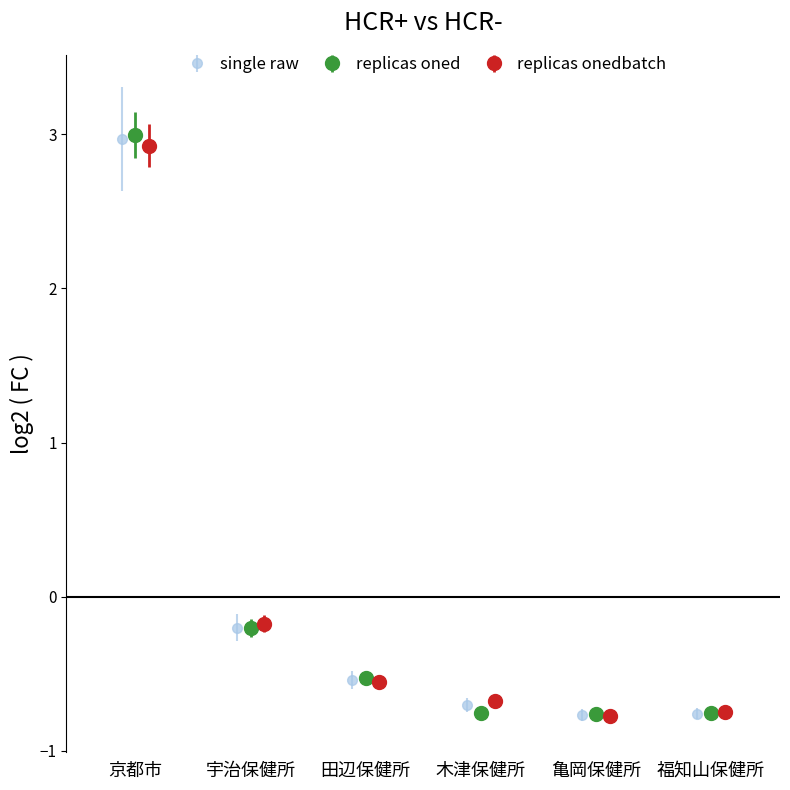

True or false: replicas oned has more than 1 interior local peaks.

False